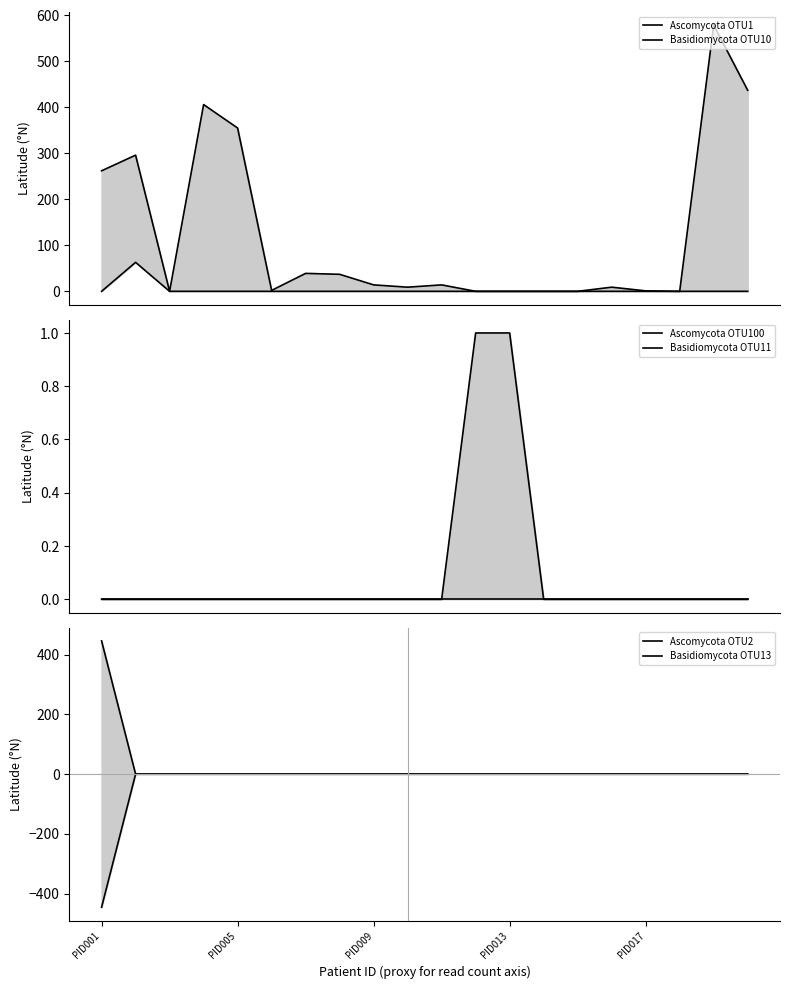

What is the smallest value displayed?

-446